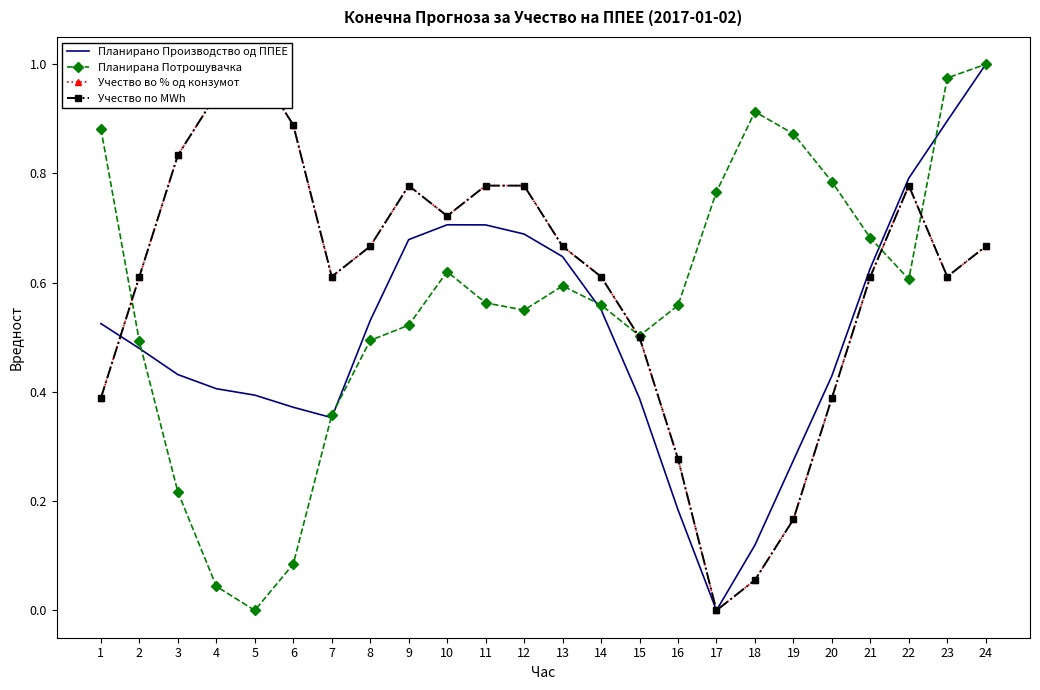

Is it true that Учество во % од конзумот equals 0.7 at 10?

True